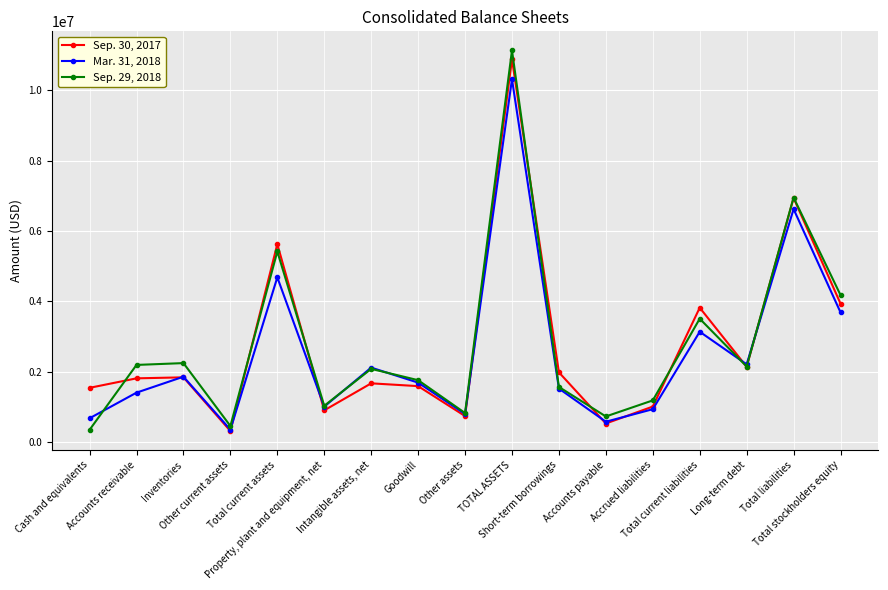

Where is the first local minimum for Mar. 31, 2018?

Other current assets